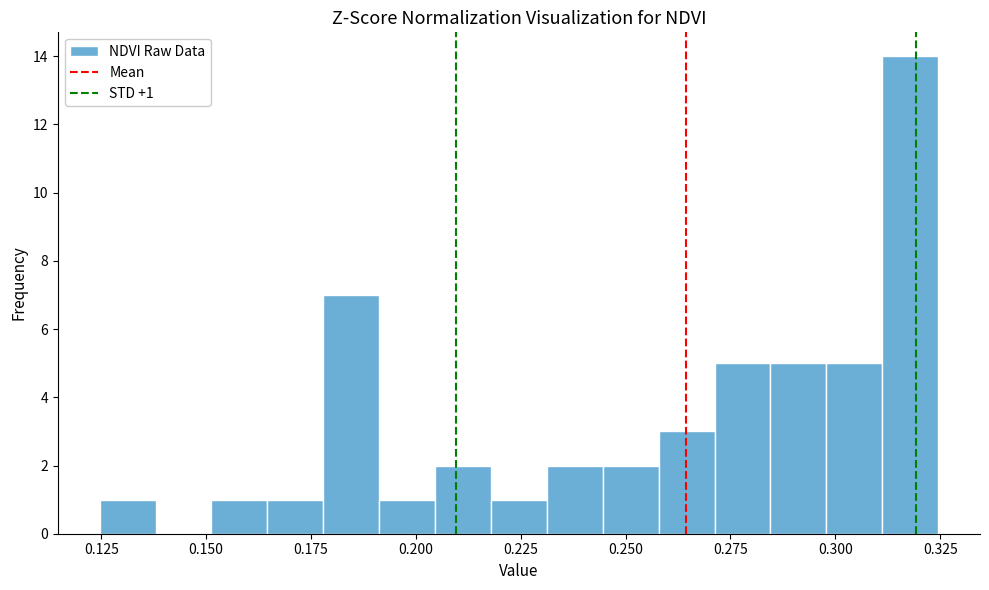

Around what value on the x-axis is the tallest bar? Give the approximate position of its centre, as read against the axis.

0.320